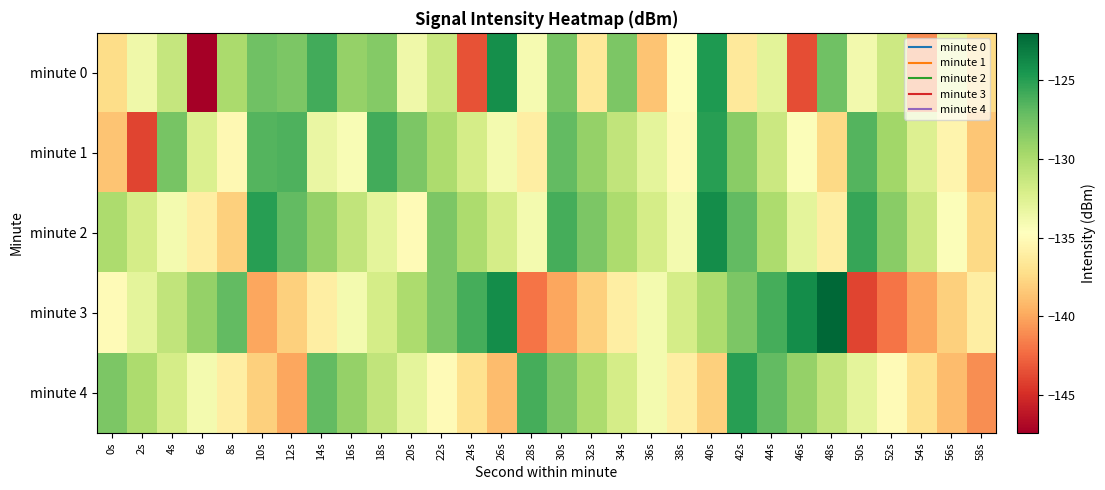

Rank the series at 22s from highest to lowest value.

minute 2, minute 3, minute 1, minute 0, minute 4